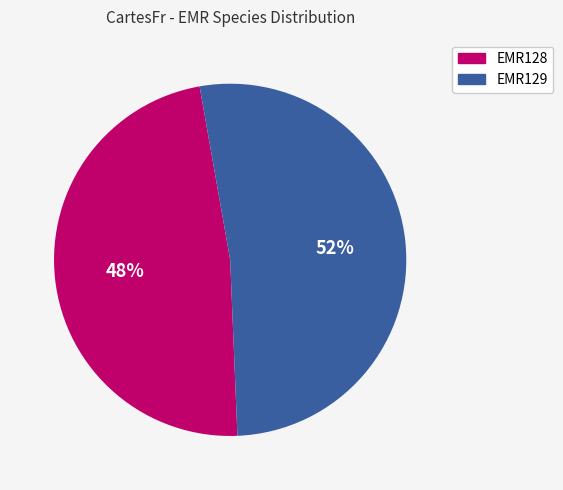

To the nearest percent, what is the difference between the largest and smallest slice percentages?

4%